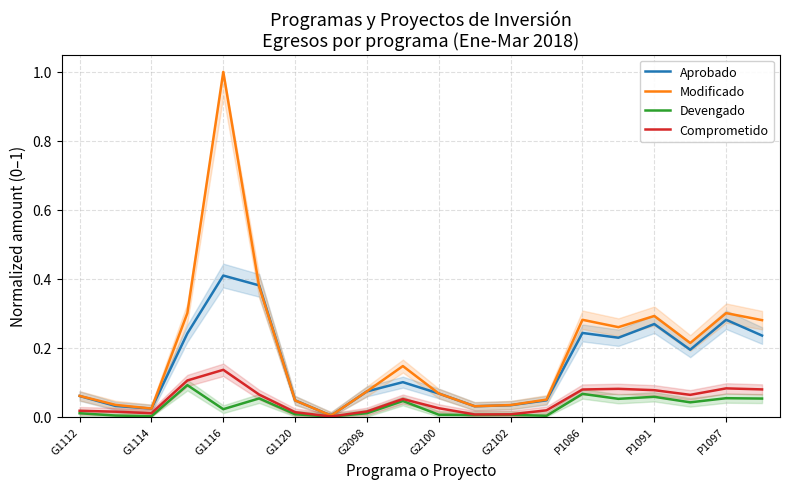

What is the difference between the second highest and minimum values in the Aprobado series?

0.4